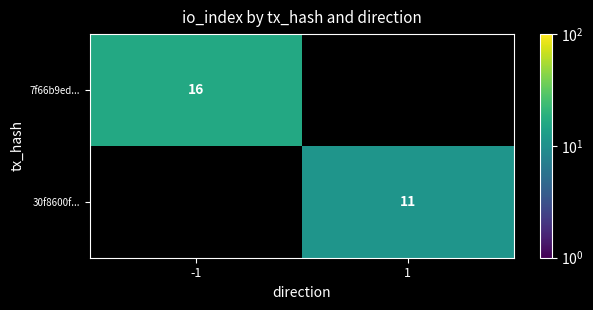

The value of 7f66b9ed... at -1 is 16. True or false?

True